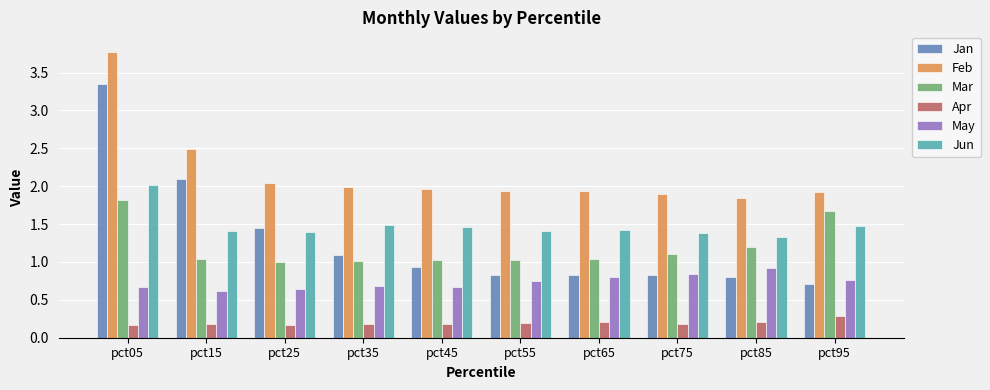

Rank the series by their maximum value, from lowest to highest.

Apr, May, Mar, Jun, Jan, Feb